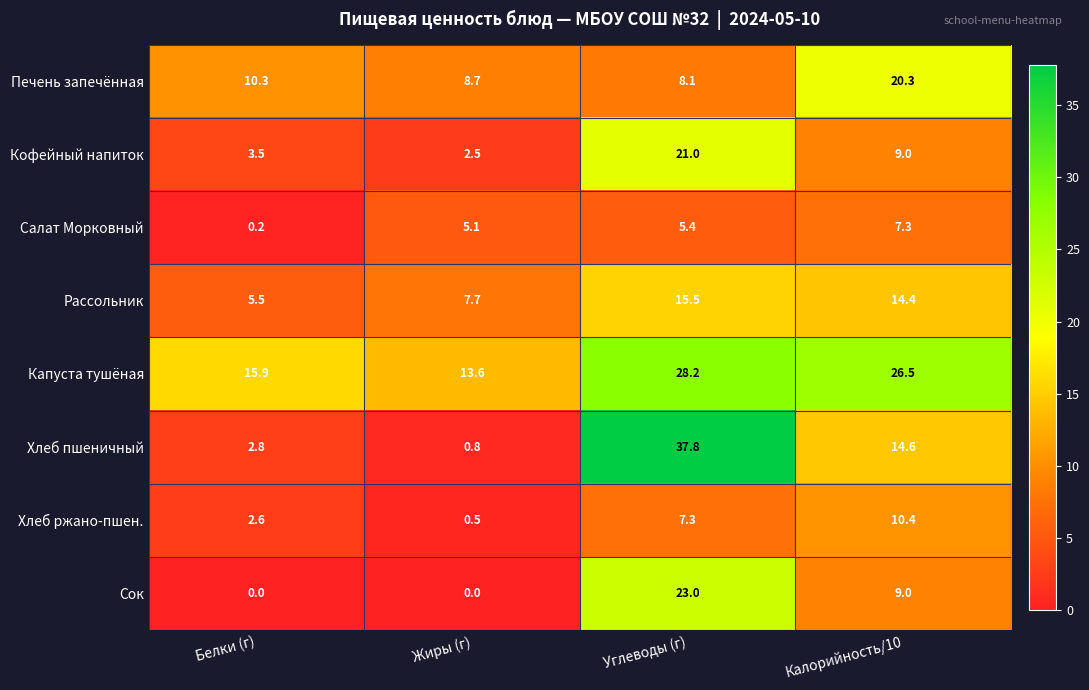

What is the average value of the Сок series?

8.0